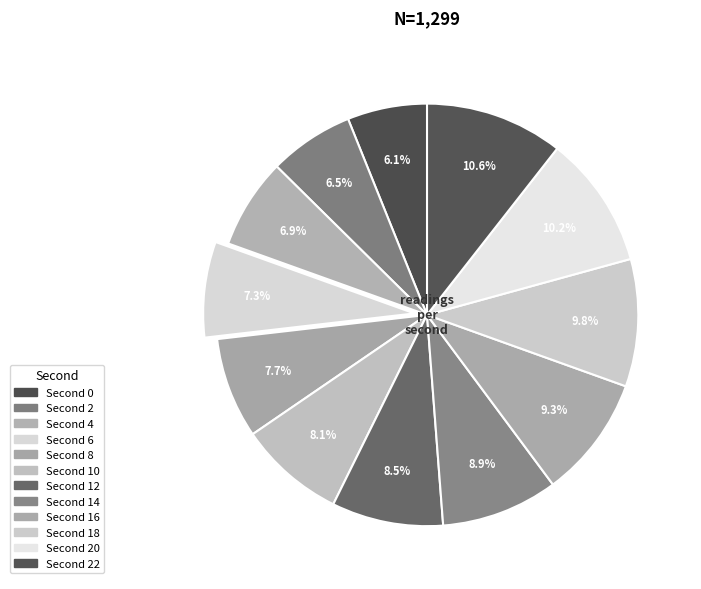

How many segments does this pie chart have?

12